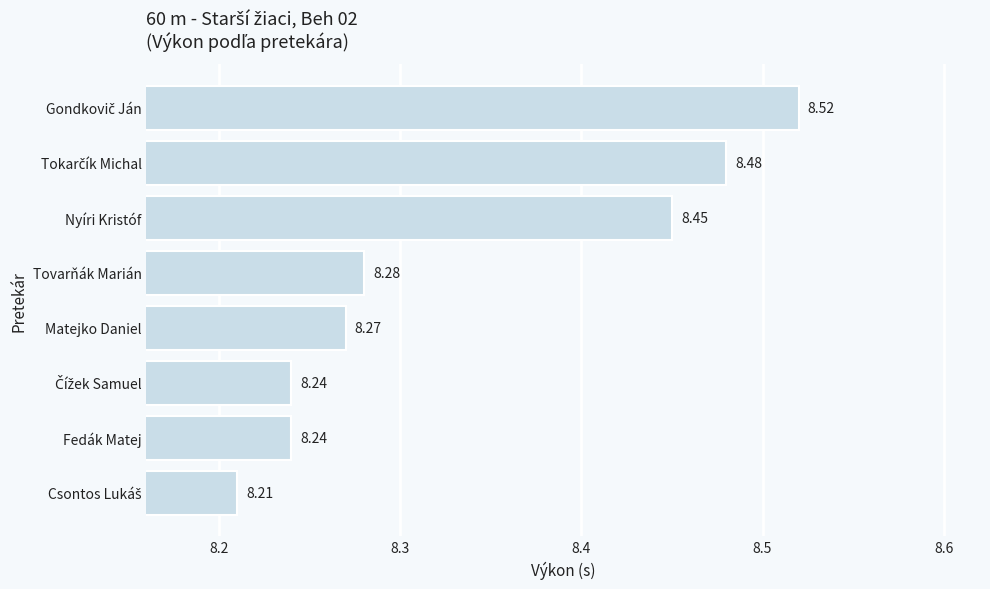

What is the label of the 2nd bar from the bottom?

Fedák Matej